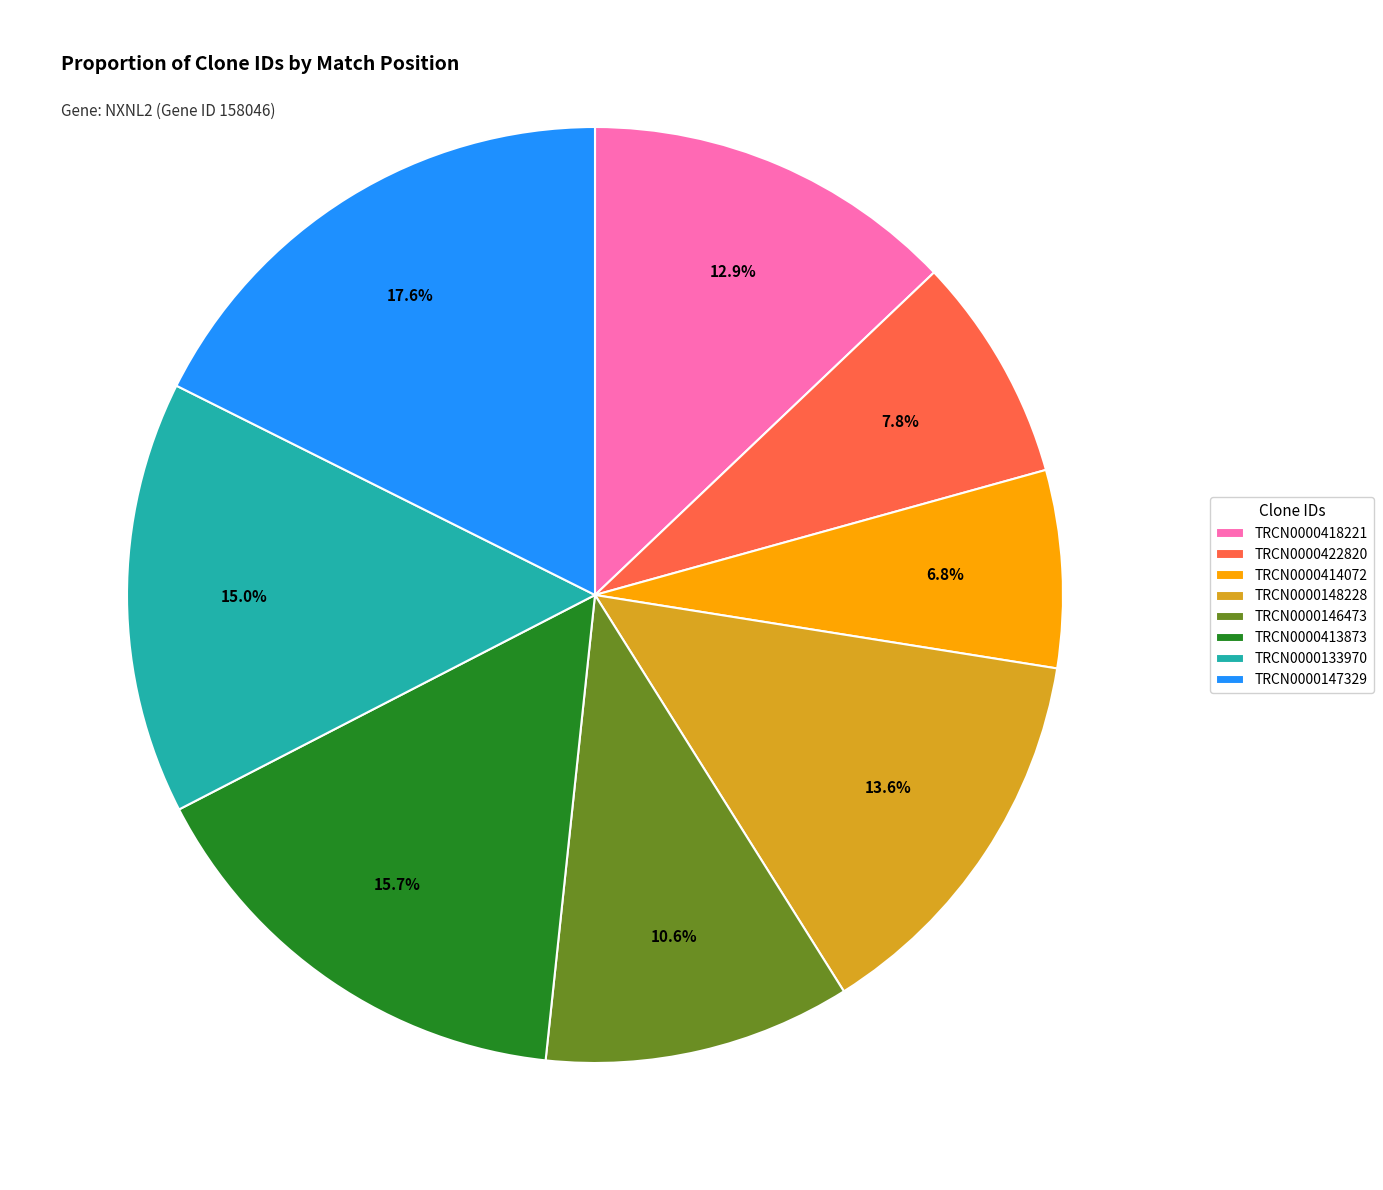

Rank the categories by value from highest to lowest.

TRCN0000147329, TRCN0000413873, TRCN0000133970, TRCN0000148228, TRCN0000418221, TRCN0000146473, TRCN0000422820, TRCN0000414072